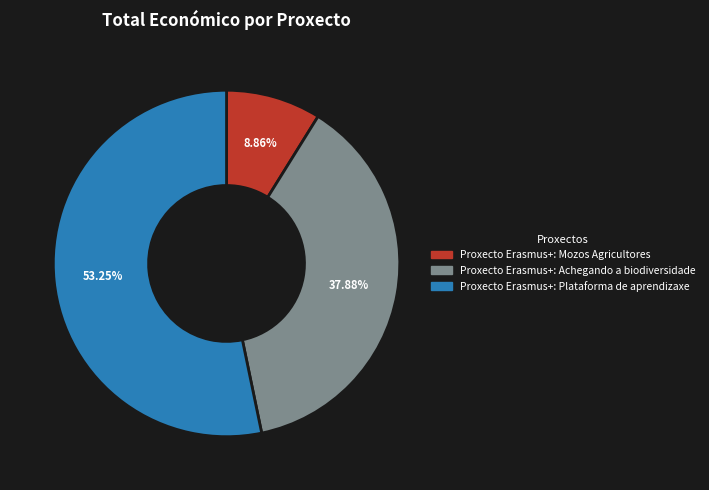

Which category has the smallest portion of the pie?

Proxecto Erasmus+: Mozos Agricultores